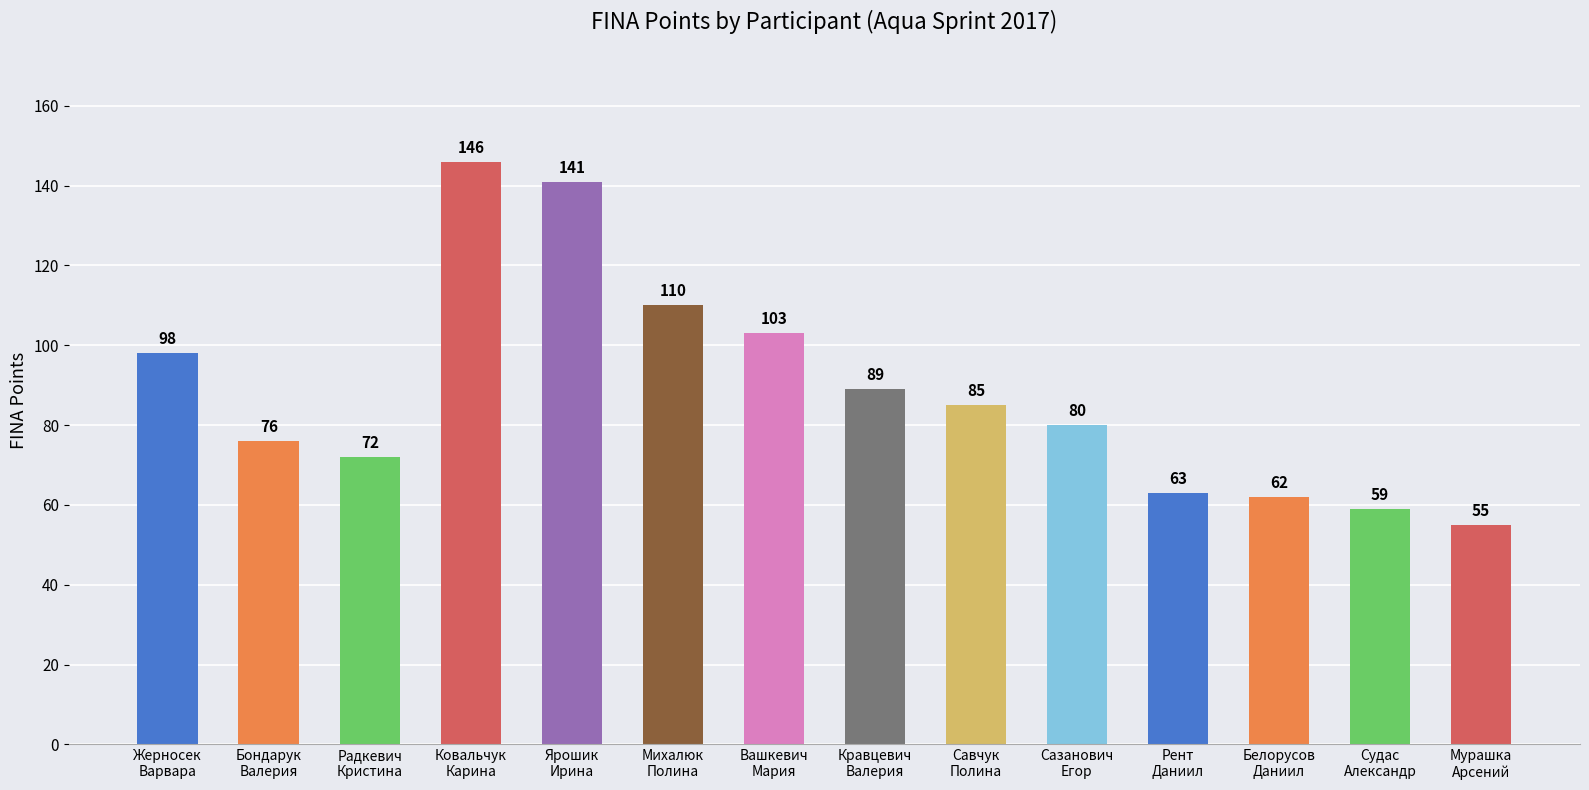

Is it true that the value at Ковальчук
Карина is 41?

False